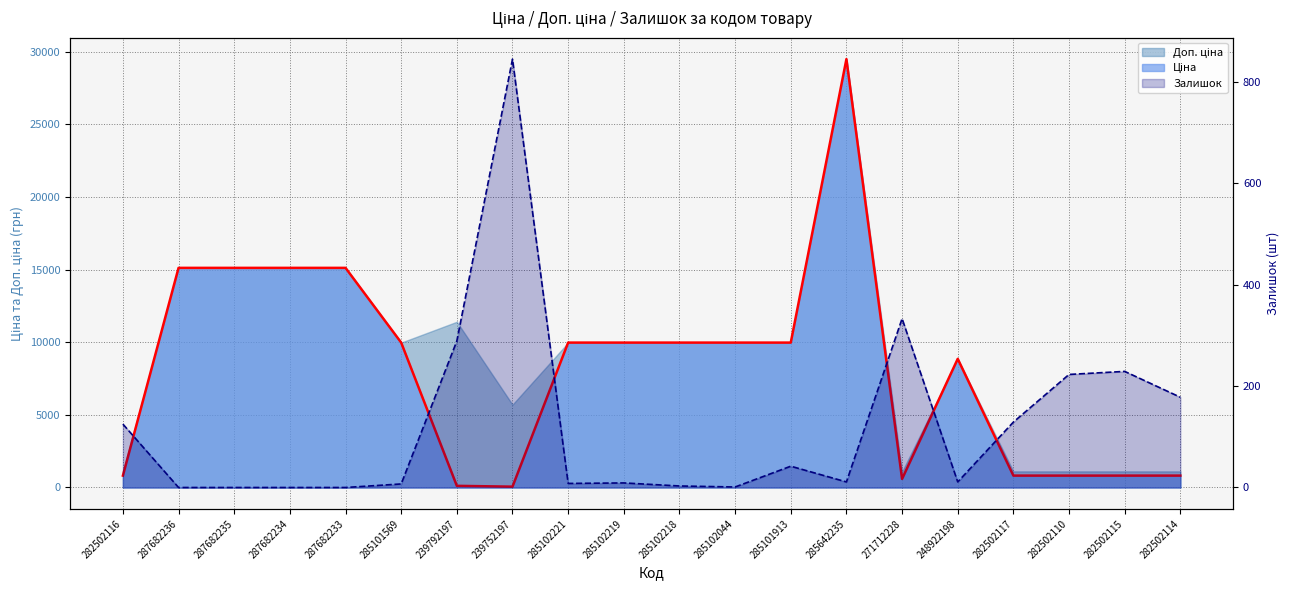

Where is the first local minimum for Залишок?

285102221